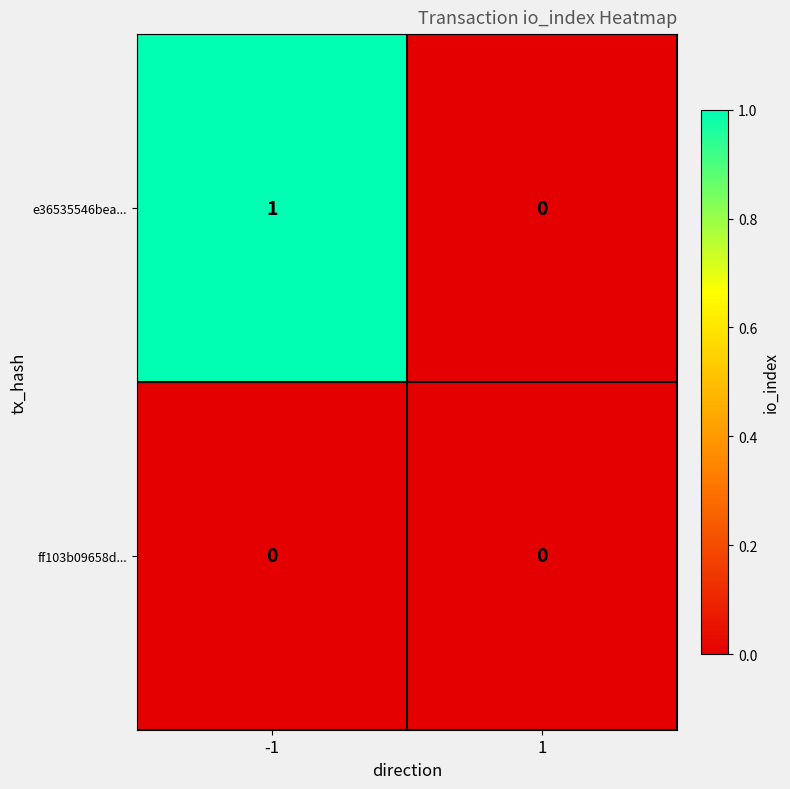

List the series in order of their overall mean, lowest first.

ff103b09658d..., e36535546bea...